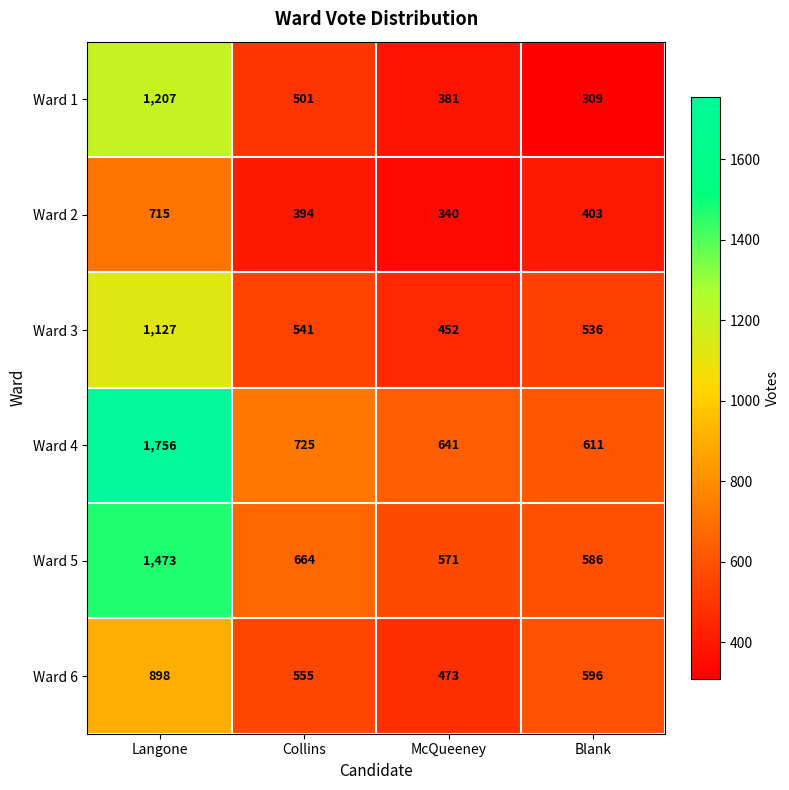

Which series has the largest total across all categories?

Ward 4